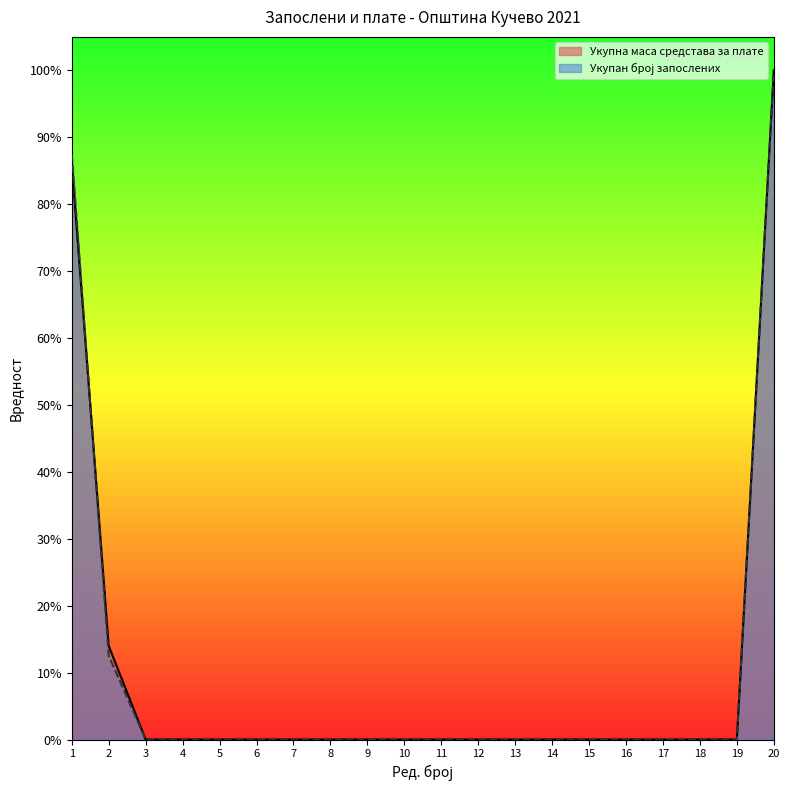

How many series are shown in this chart?

2